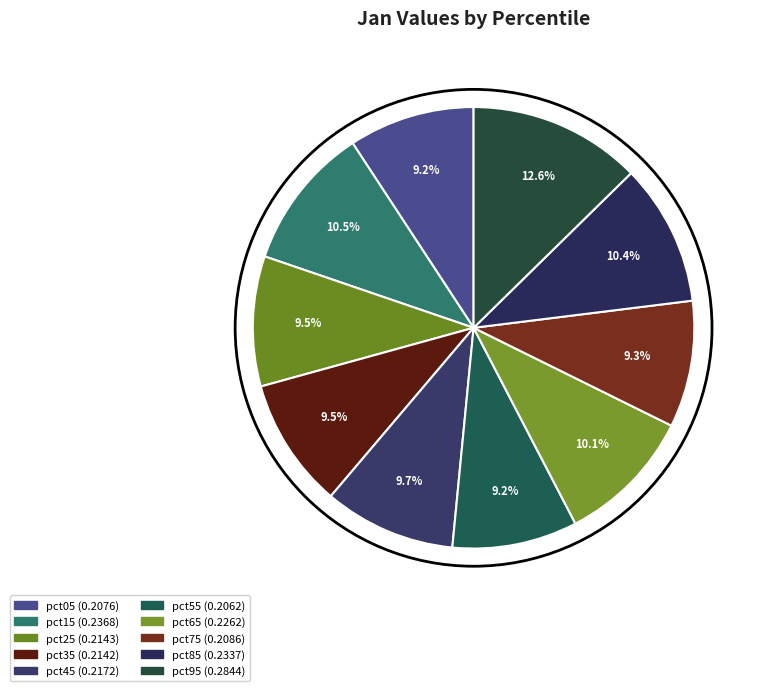

To the nearest percent, what is the average slice percentage?

10%